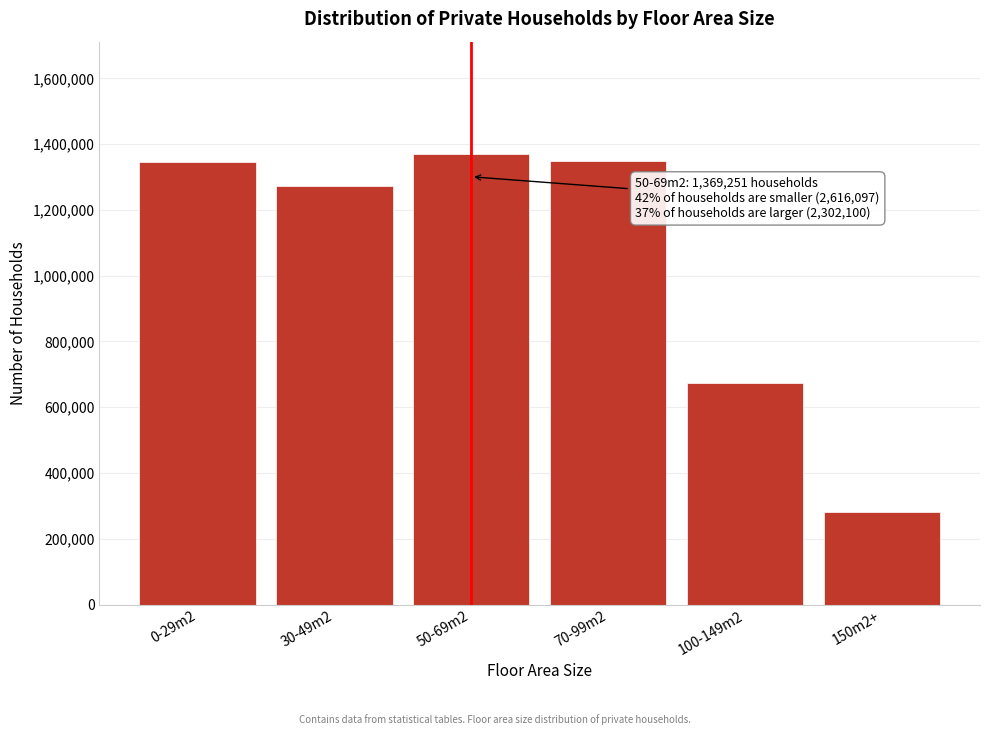

Where is the data nearest to the value 825281?

100-149m2